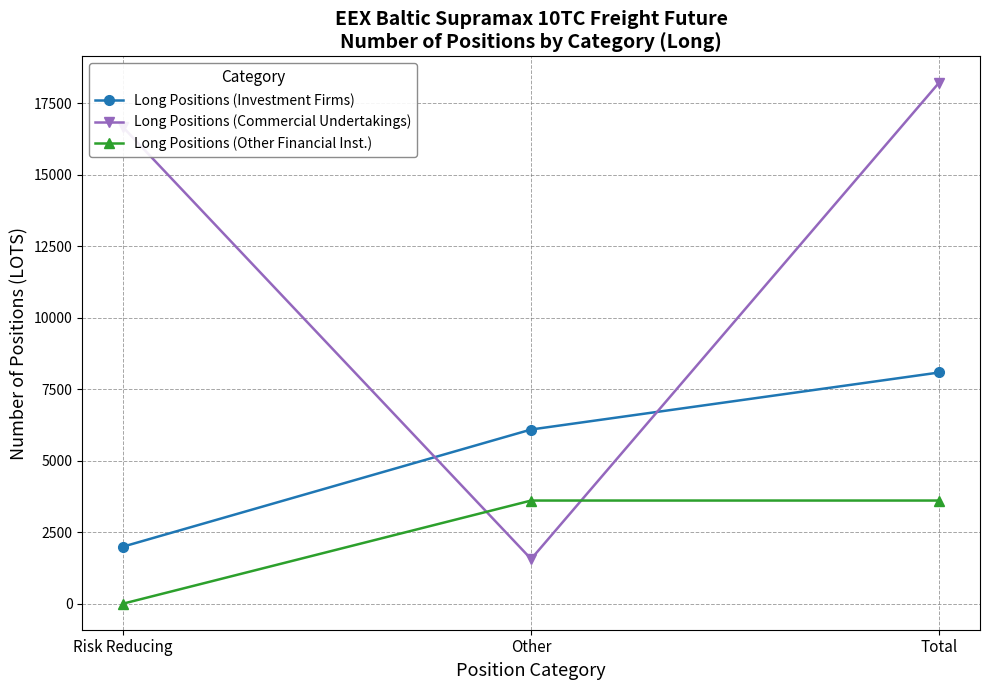

What is the total value across all series at Other?

11255.7